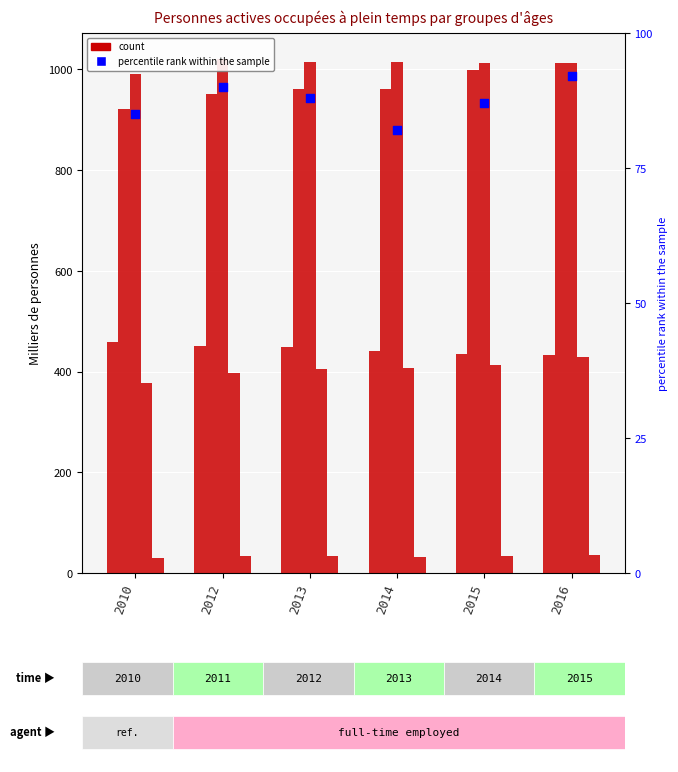

At which category is the sum across all series the highest?

2016